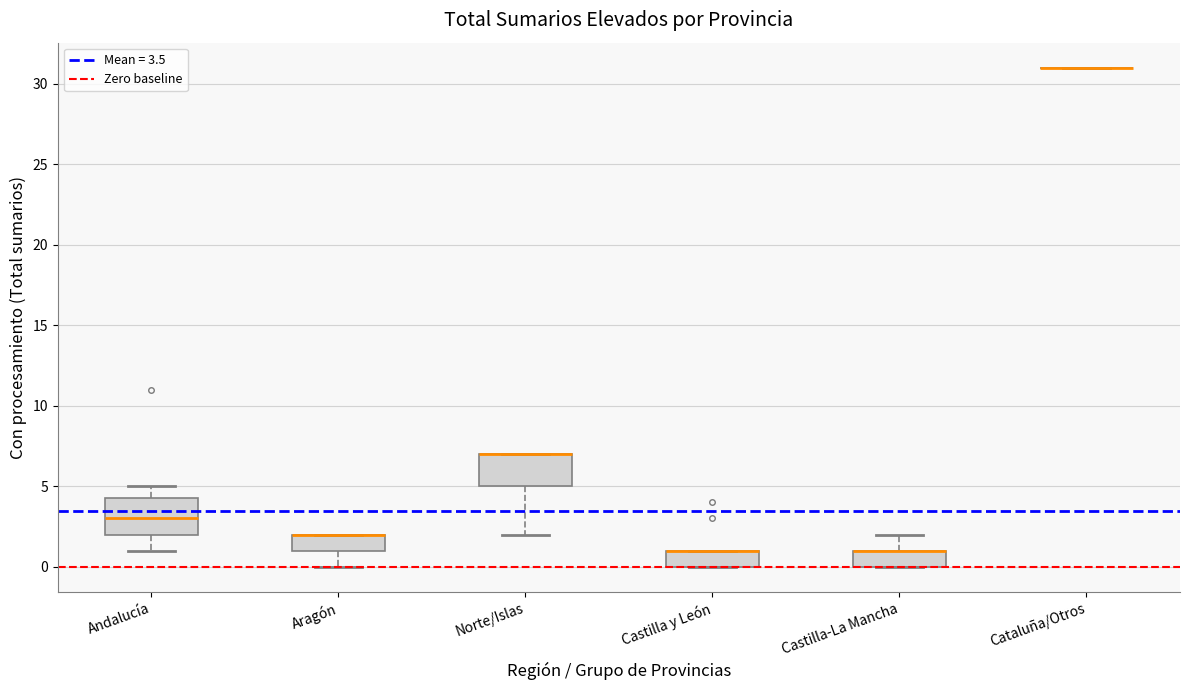

Reading left to right, transcribe this box plot: for each box, give where its median line is, the range the box spans, and where its two whiskers end, as read against the y-axis. The values are not printed on the chart, so give them approximately, as read against the axis.

Andalucía: median 3.0, box 2.0 to 4.5, whiskers 1.0 to 5.0
Aragón: median 2.0 (drawn on the box's upper edge), box 1.0 to 2.0, whiskers 0.0 to 2.0
Norte/Islas: median 7.0 (drawn on the box's upper edge), box 5.0 to 7.0, whiskers 2.0 to 7.0
Castilla y León: median 1.0 (drawn on the box's upper edge), box 0.0 to 1.0, whiskers 0.0 to 1.0
Castilla-La Mancha: median 1.0 (drawn on the box's upper edge), box 0.0 to 1.0, whiskers 0.0 to 2.0
Cataluña/Otros: box collapsed to a line at 31.0, whiskers 31.0 to 31.0